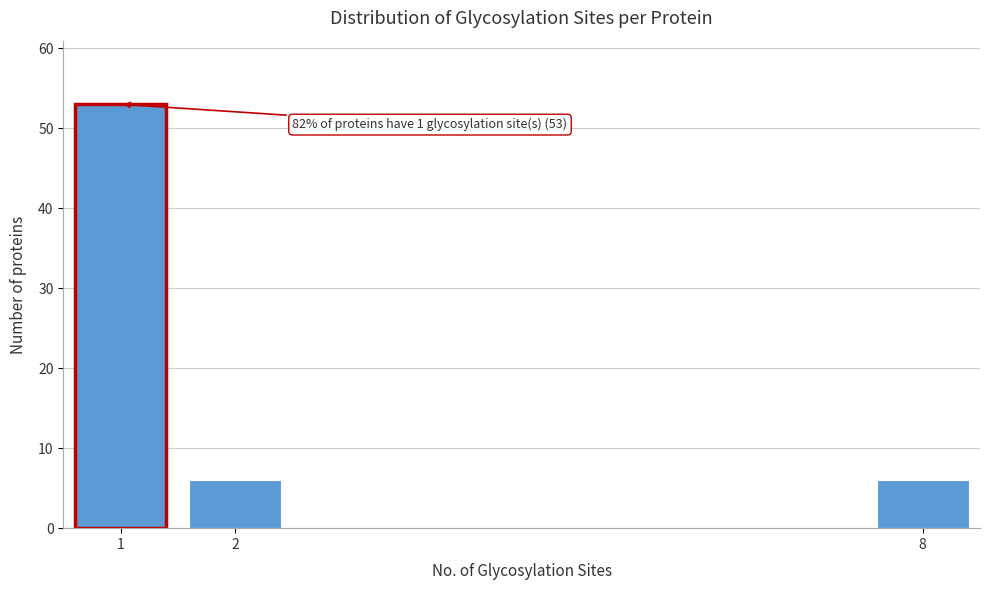

Reading right to left, transcribe all the data shown in this chart.

6	6	53